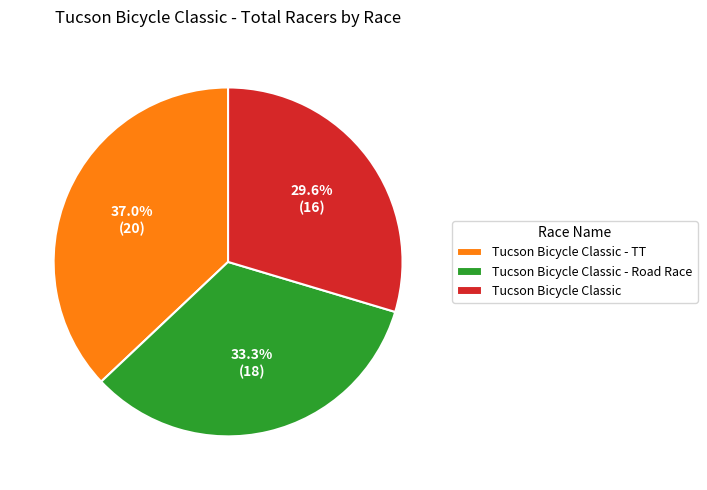

To the nearest percent, what is the combined percentage of Tucson Bicycle Classic - Road Race and Tucson Bicycle Classic?

63%